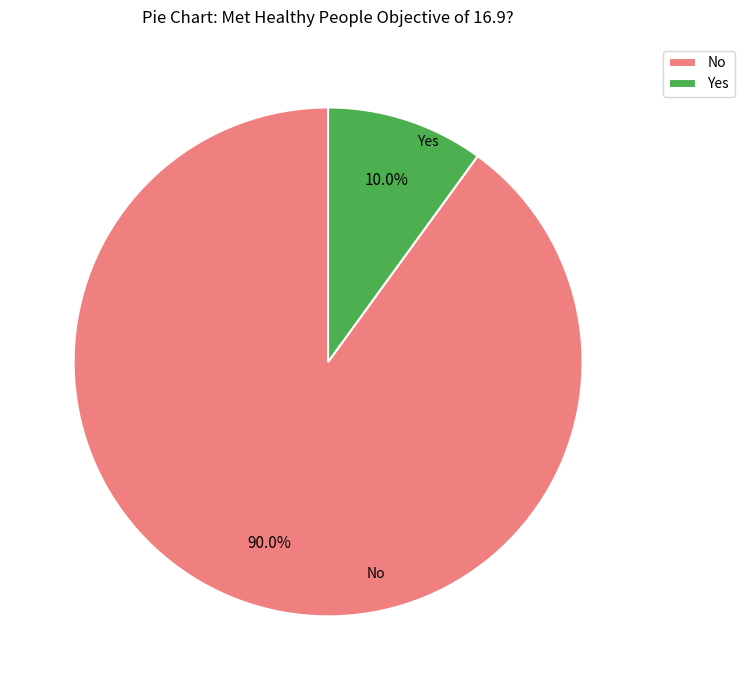

How many segments does this pie chart have?

2